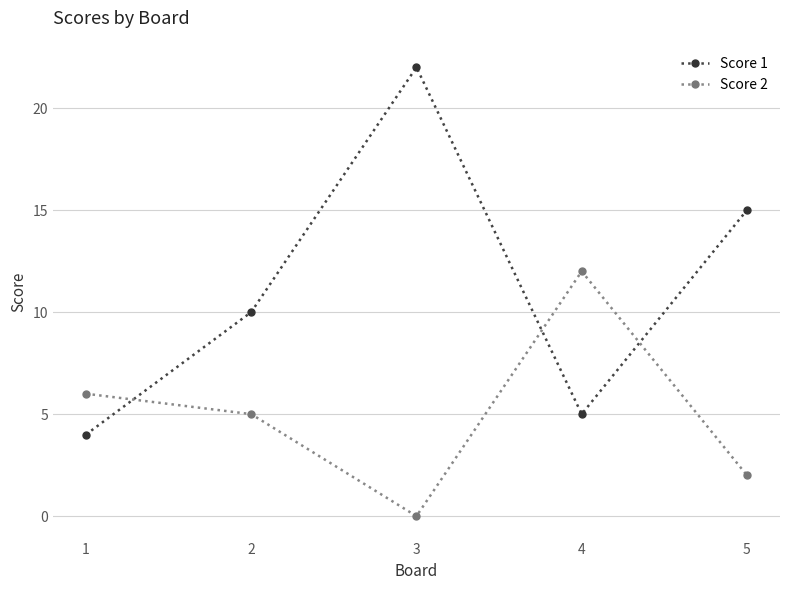

True or false: Score 1 and Score 2 intersect in this chart.

True